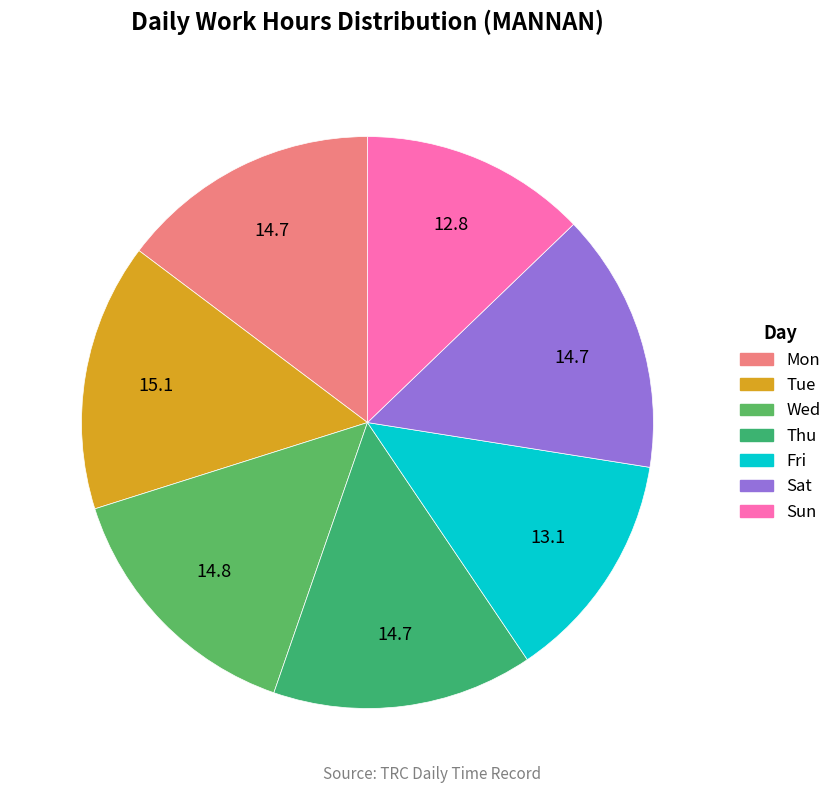

Rank the categories by value from lowest to highest.

Sun, Fri, Sat, Mon, Thu, Wed, Tue